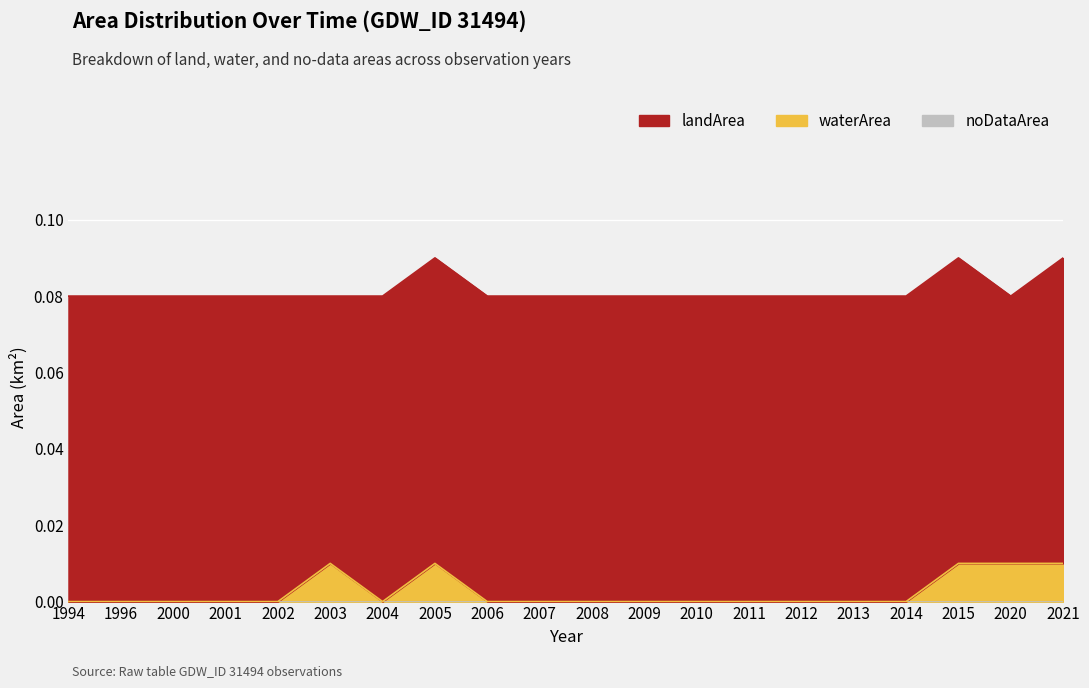

How many positive values does the waterArea series have?

5